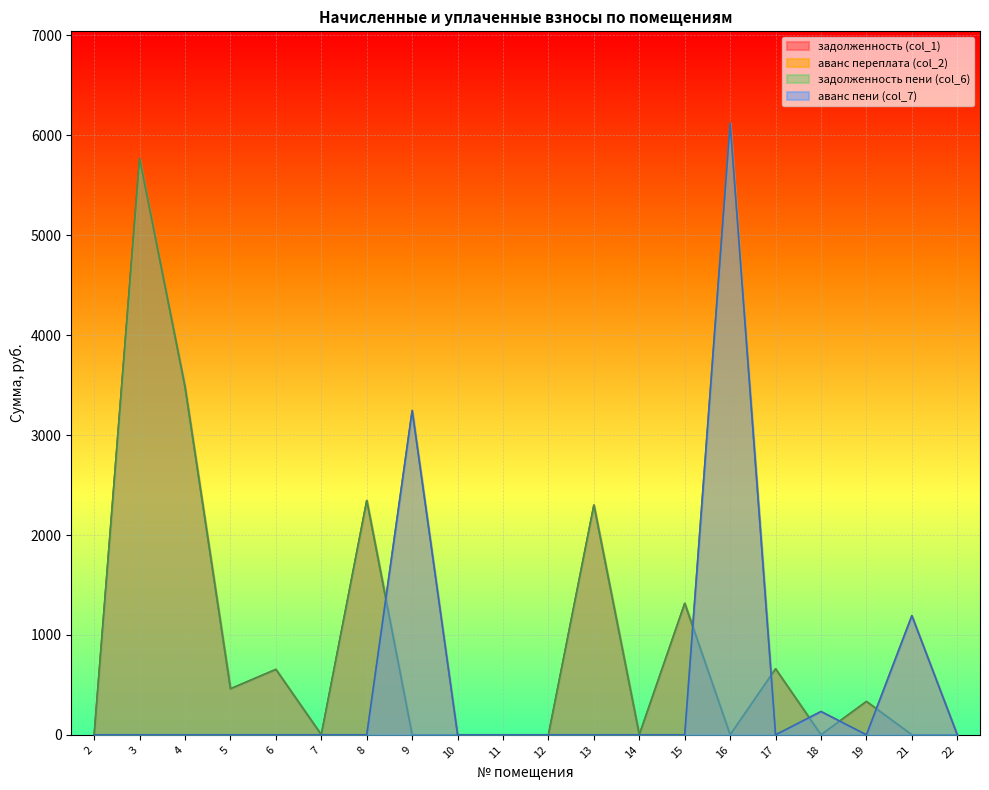

At which category does the chart reach its minimum across all series?

2